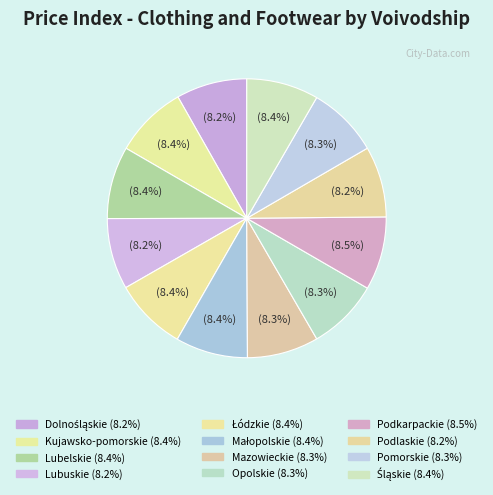

The Lubuskie slice represents 1% of the pie. True or false?

False